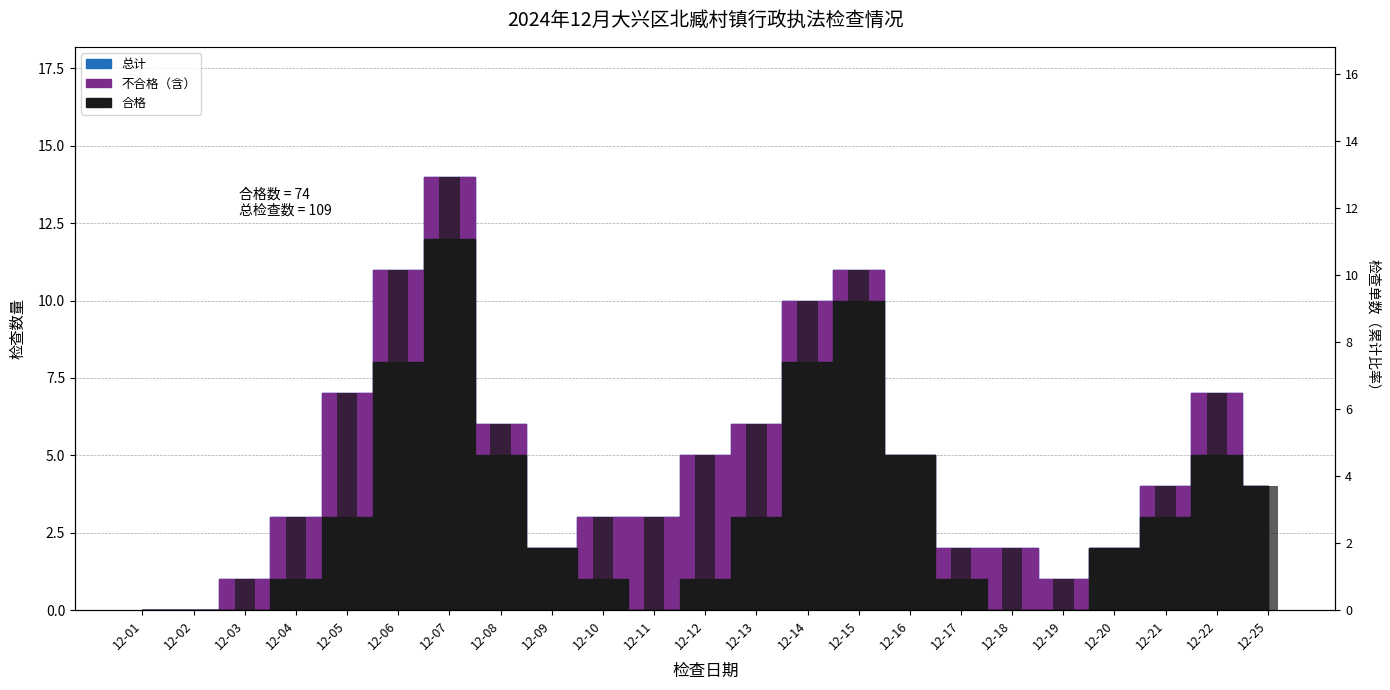

What is the change in value from 12-03 to 12-18?

+1